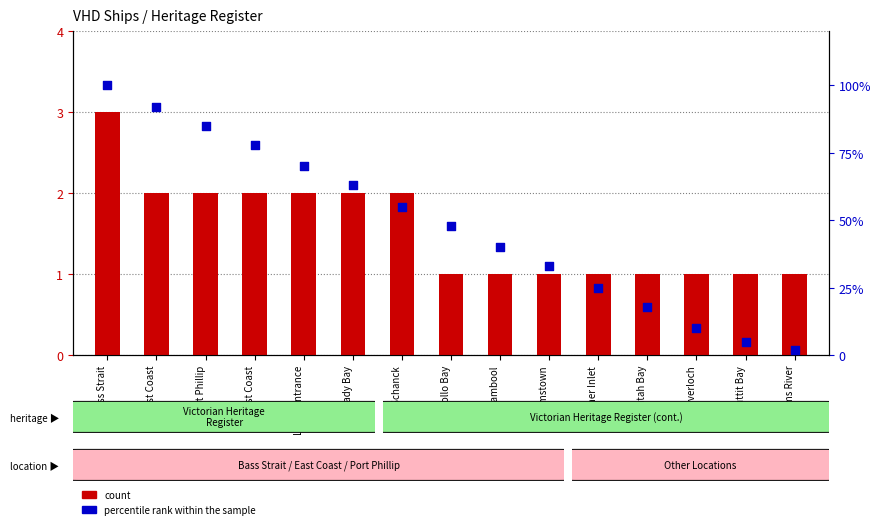

Which series contains the lowest Y value?

count